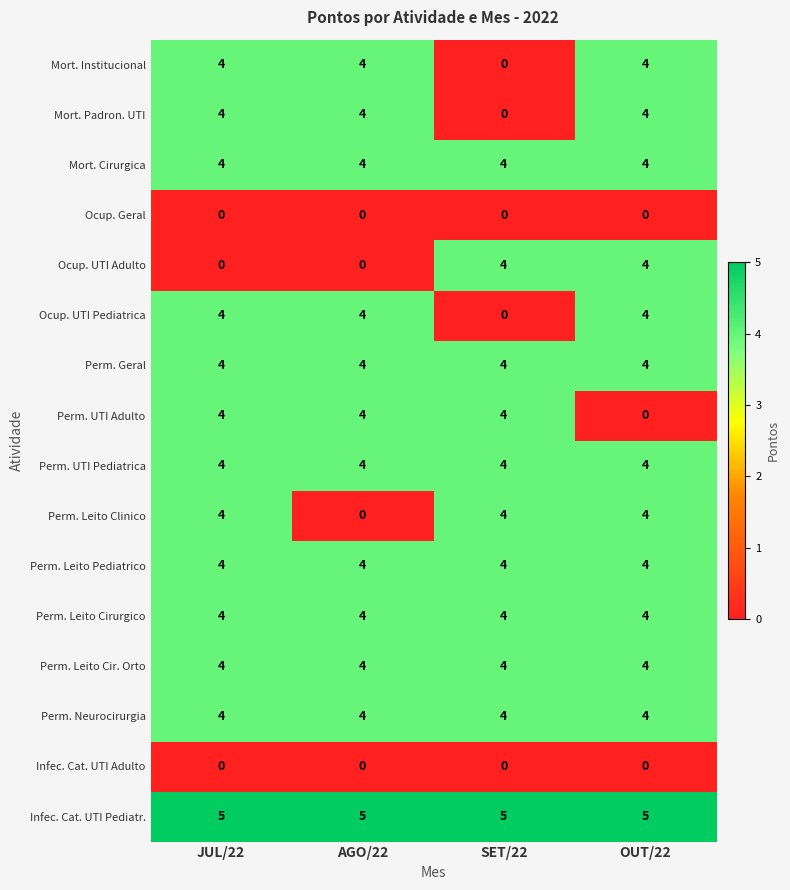

Which series has the largest total across all categories?

Infec. Cat. UTI Pediatr.